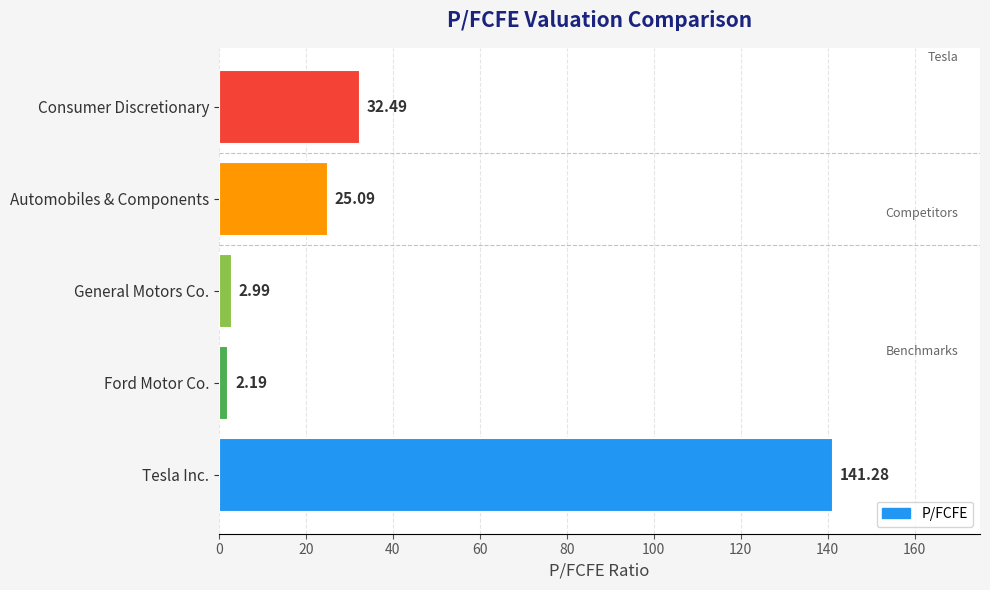

What is the difference between the maximum and minimum values?

139.1